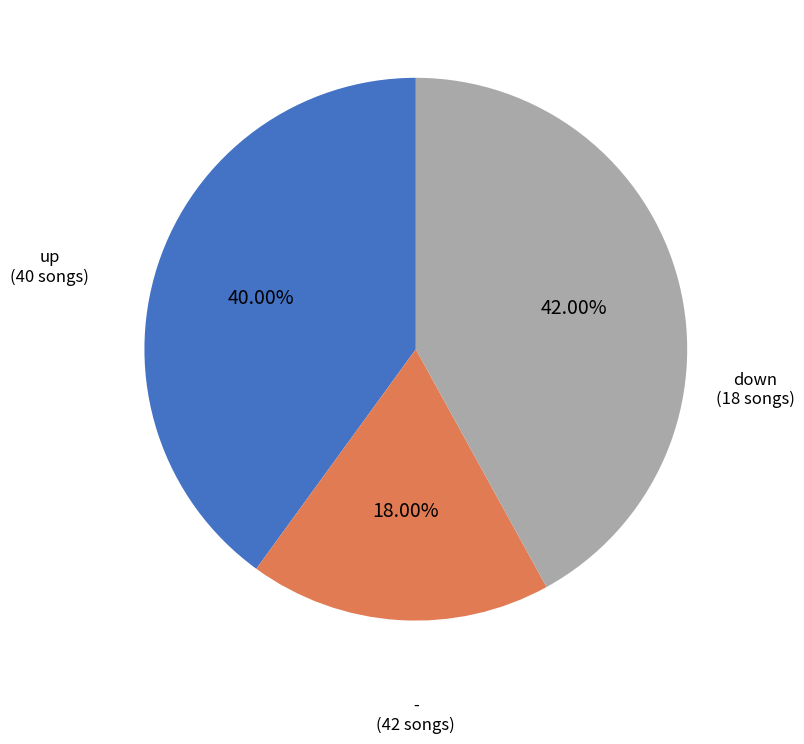

Is there any slice that represents more than half of the pie?

No